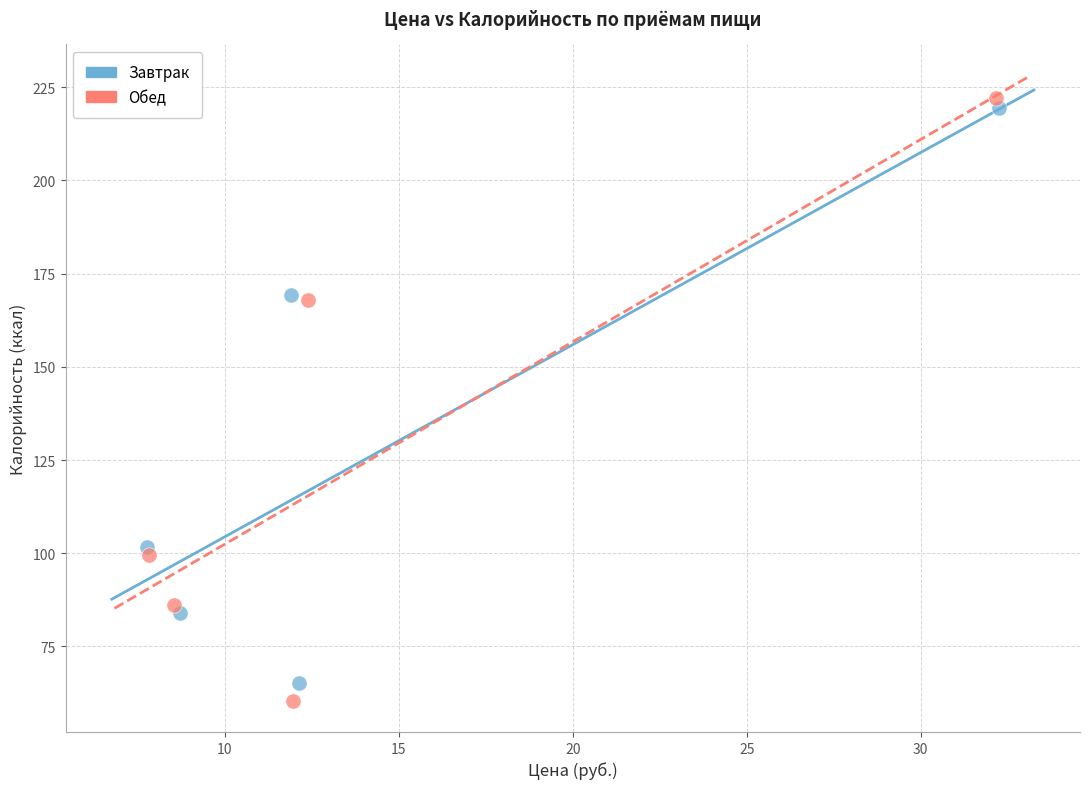

Which series reaches the minimum Y coordinate?

Обед